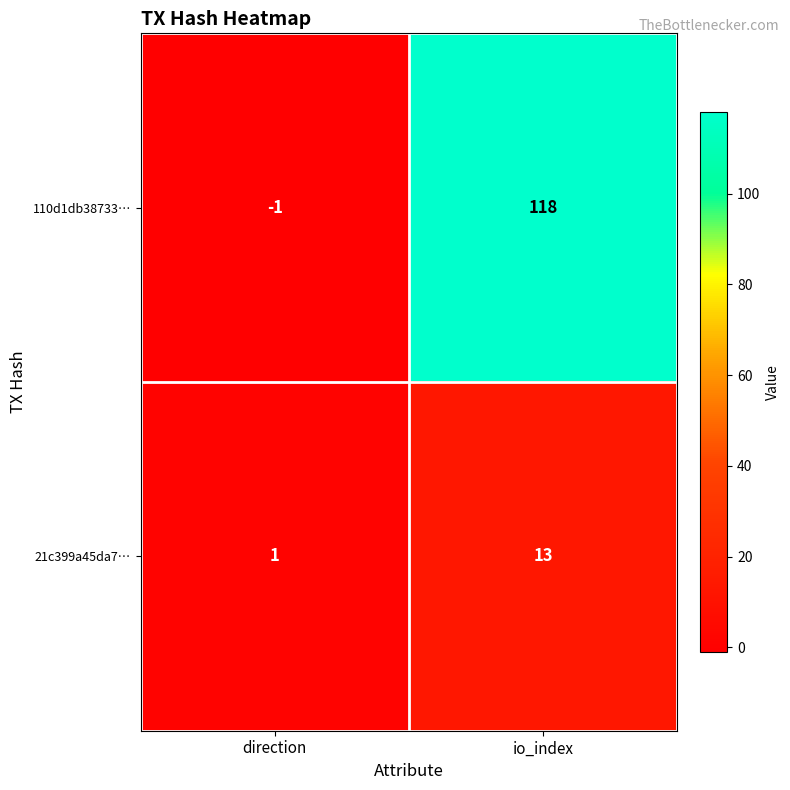

Reading left to right, what are all the values shown in this chart?

110d1db38733…: direction=-1	io_index=118
21c399a45da7…: direction=1	io_index=13